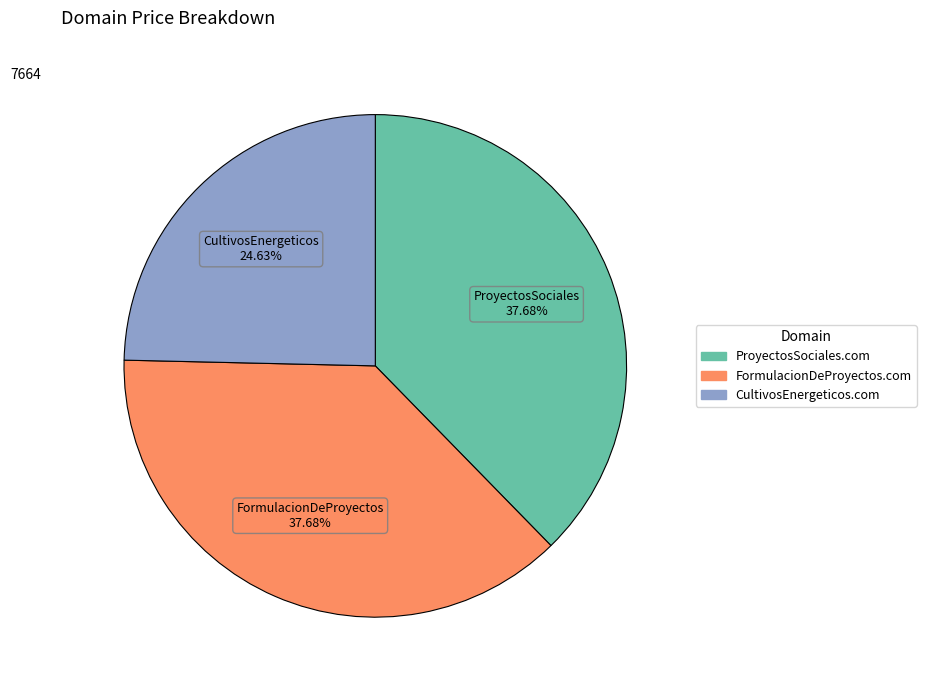

True or false: FormulacionDeProyectos.com accounts for 51% of the total.

False